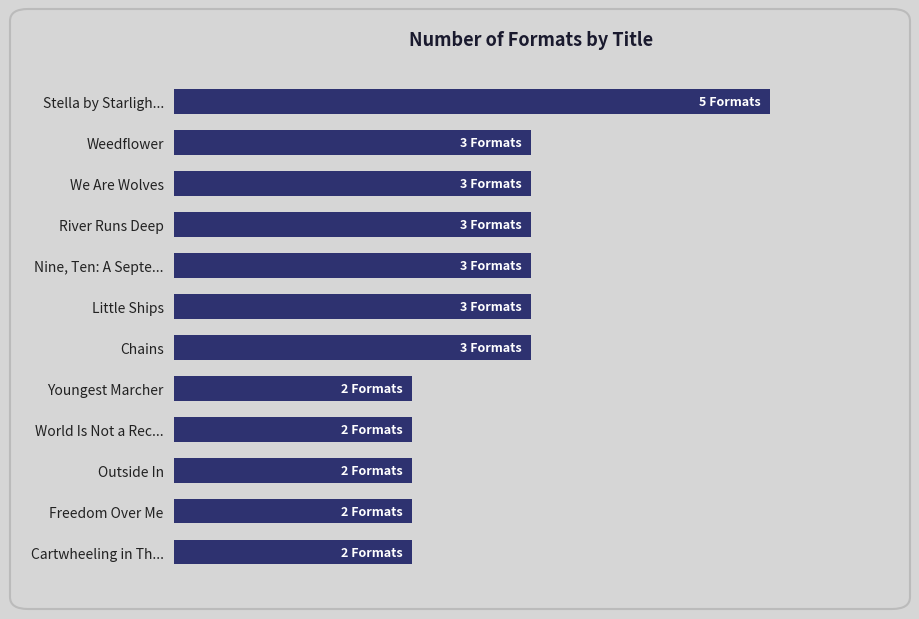

Does the chart contain any negative values?

No